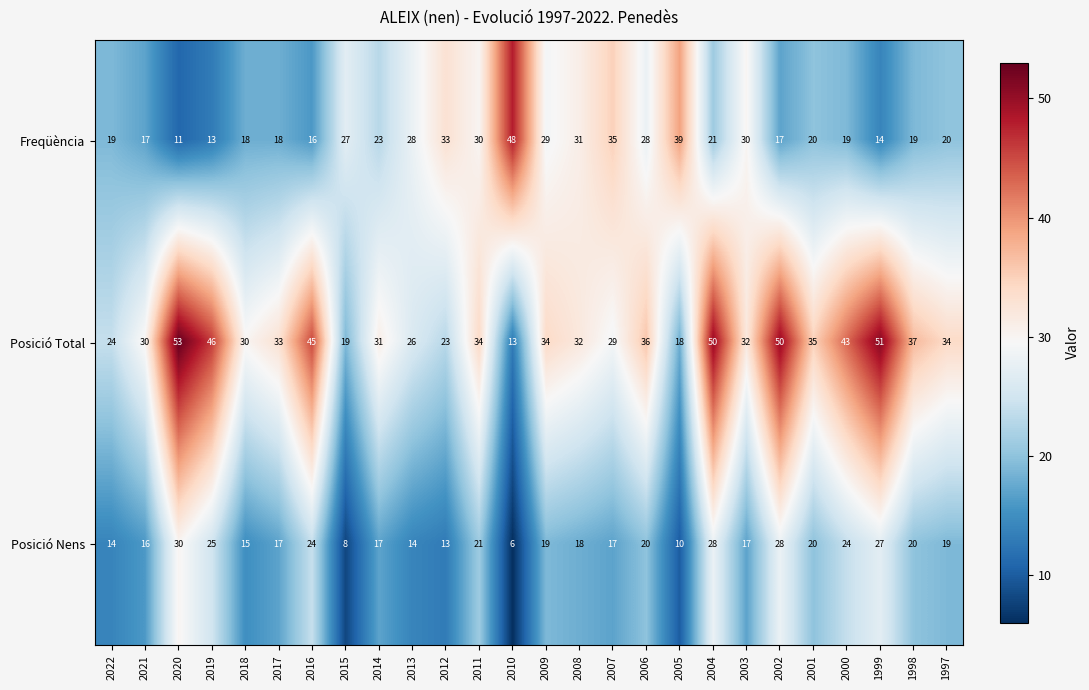

True or false: Posició Total has a value of 24 at 2022.

True